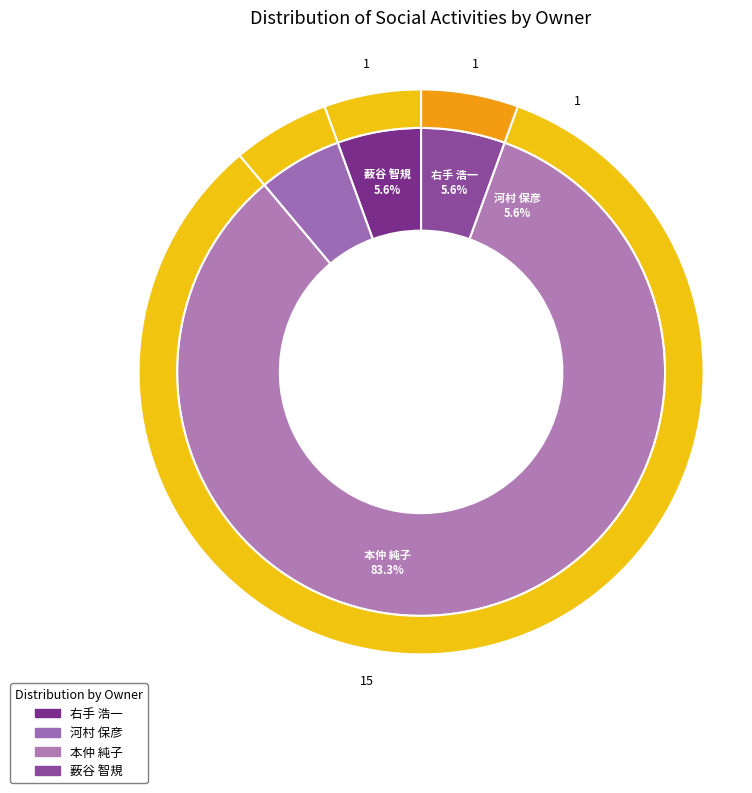

To the nearest percent, what is the combined percentage of 右手 浩一 and 本仲 純子?

89%